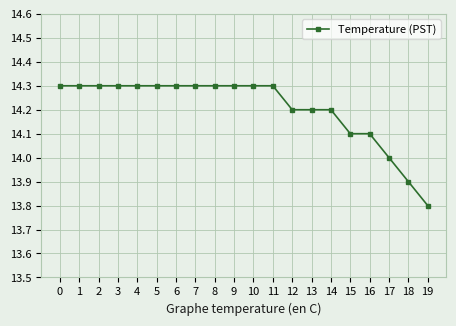

The chart shows a value of 22.6 at 4. True or false?

False